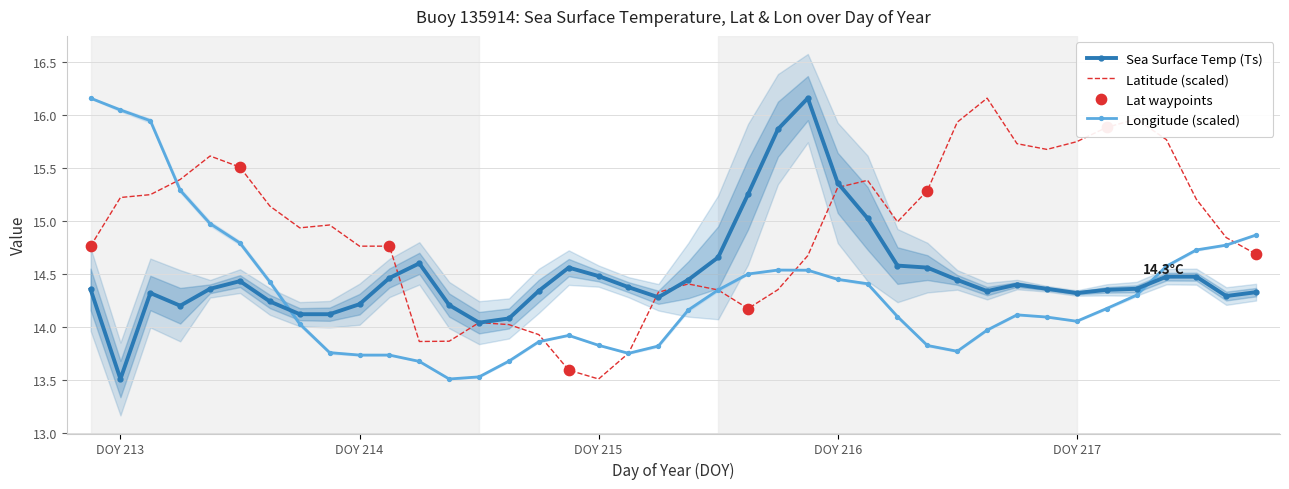

What is the minimum value for Sea Surface Temp (Ts)?

13.5